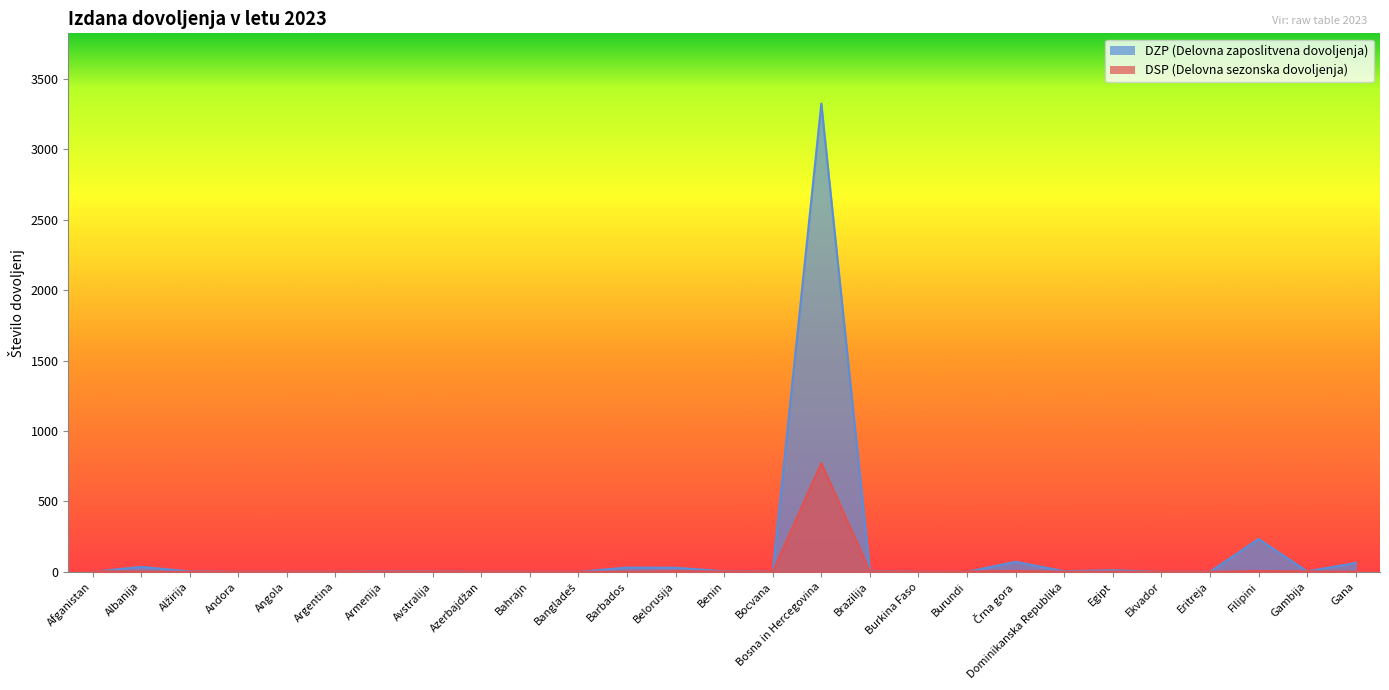

Reading right to left, transcribe all the data shown in this chart.

DSP: Gana=1	Gambija=3	Filipini=6	Eritreja=0	Ekvador=0	Egipt=1	Dominikanska Republika=1	Črna gora=6	Burundi=3	Burkina Faso=0	Brazilija=2	Bosna in Hercegovina=772	Bocvana=0	Benin=2	Belorusija=5	Barbados=0	Bangladeš=1	Bahrajn=0	Azerbajdžan=0	Avstralija=1	Armenija=0	Argentina=2	Angola=0	Andora=0	Alžirija=0	Albanija=1	Afganistan=5
DZP: Gana=63	Gambija=3	Filipini=233	Eritreja=0	Ekvador=0	Egipt=11	Dominikanska Republika=4	Črna gora=71	Burundi=0	Burkina Faso=0	Brazilija=4	Bosna in Hercegovina=3326	Bocvana=0	Benin=4	Belorusija=29	Barbados=30	Bangladeš=0	Bahrajn=0	Azerbajdžan=0	Avstralija=2	Armenija=3	Argentina=1	Angola=0	Andora=0	Alžirija=3	Albanija=35	Afganistan=0